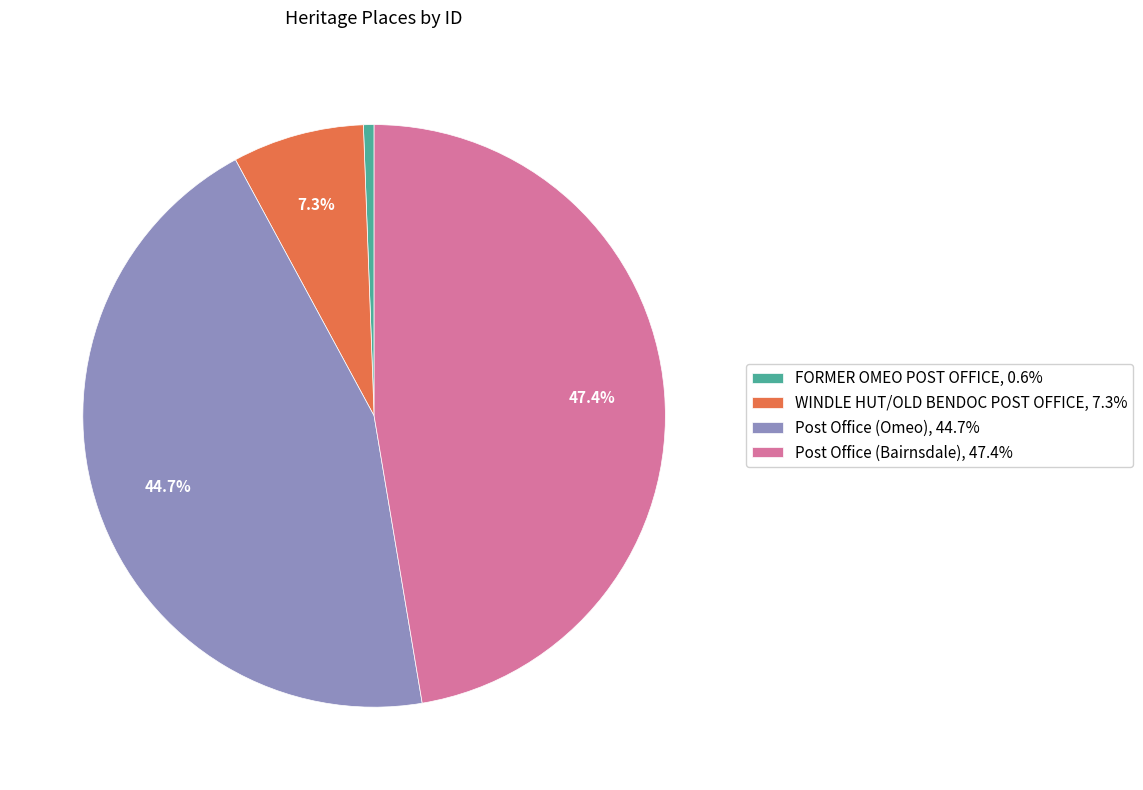

Which category has the smallest portion of the pie?

FORMER OMEO POST OFFICE